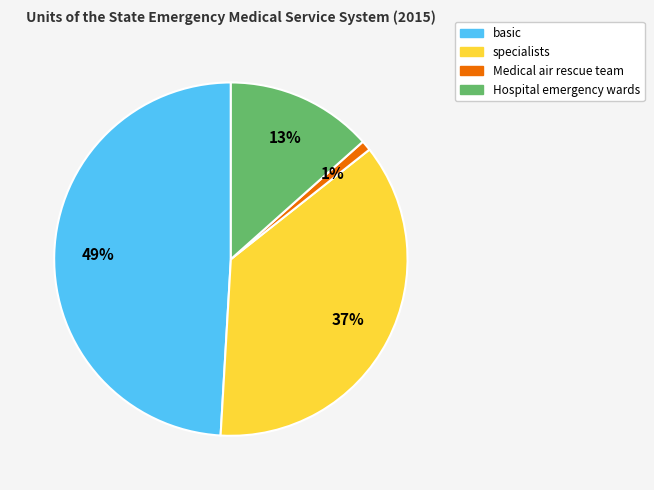

To the nearest percent, what percentage of the pie is basic?

49%